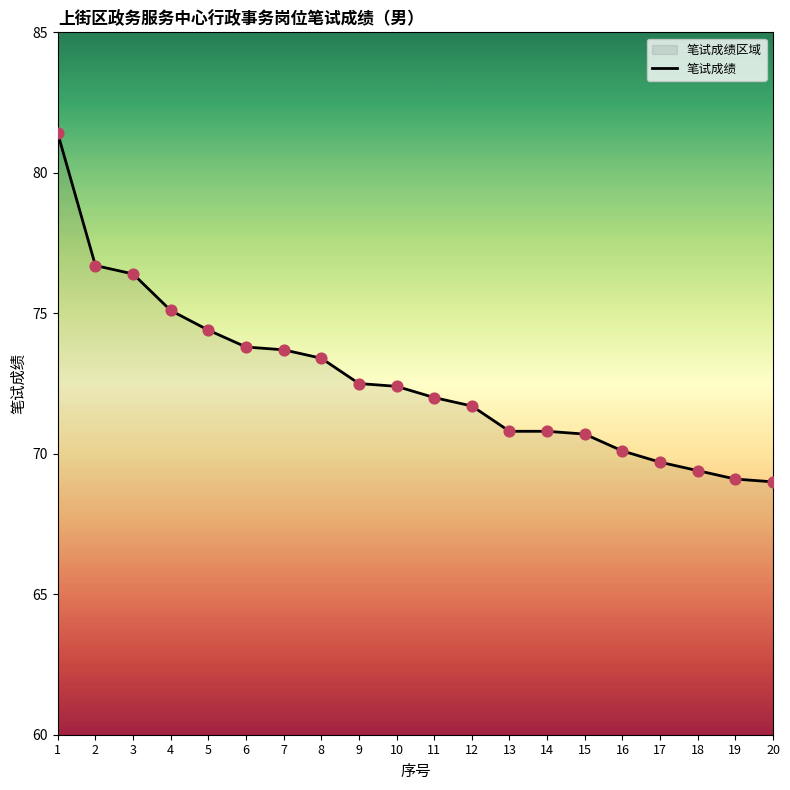

Which has a higher value, 15 or 1?

1